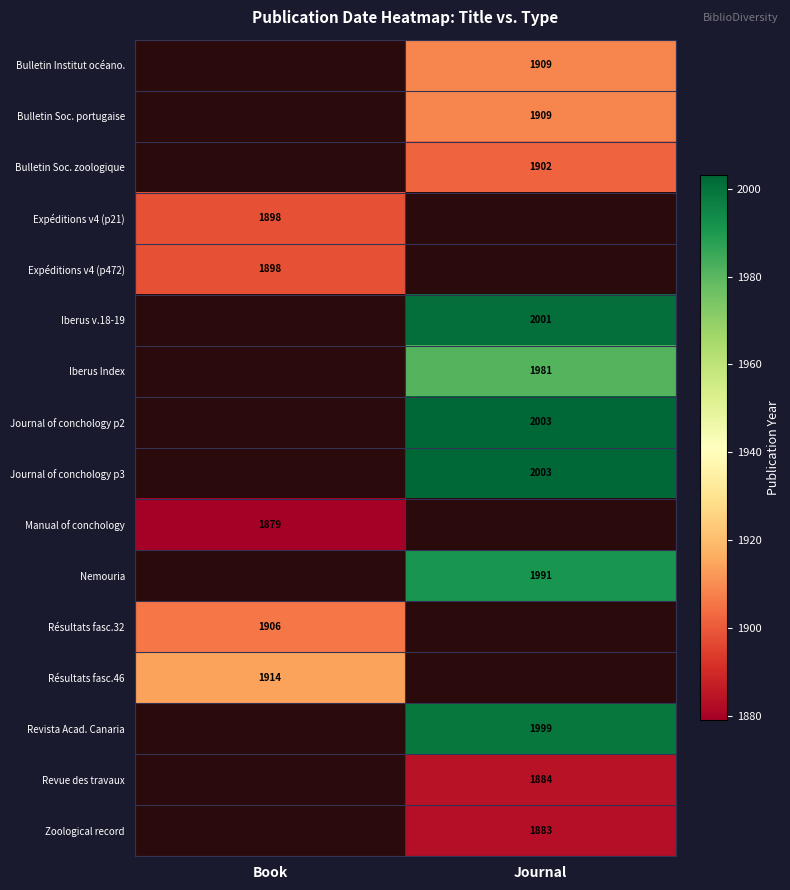

The value of Manual of conchology at Book is 1012. True or false?

False